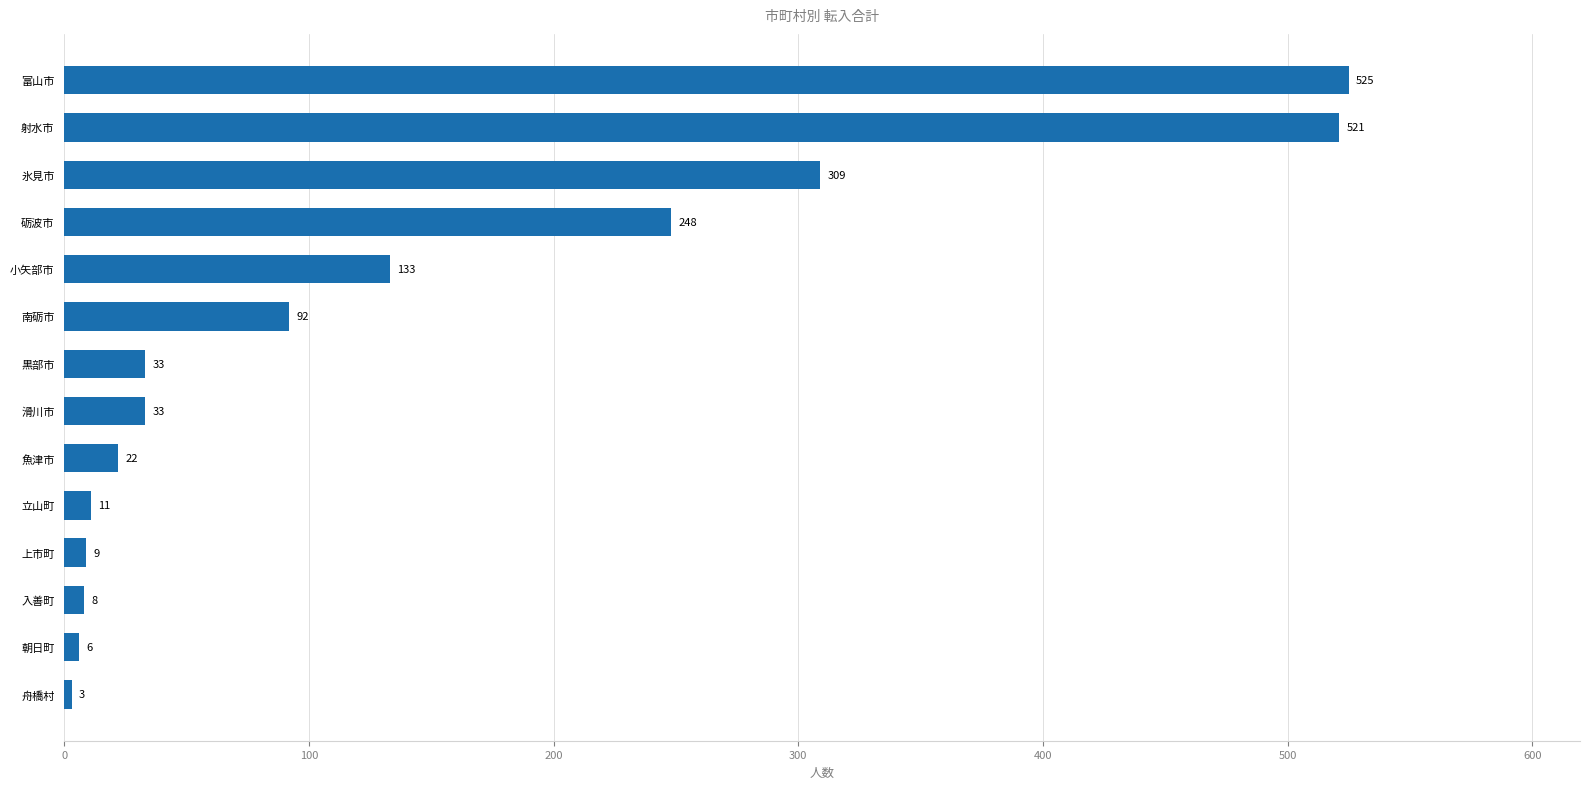

Where is the data nearest to the value 264?

砺波市